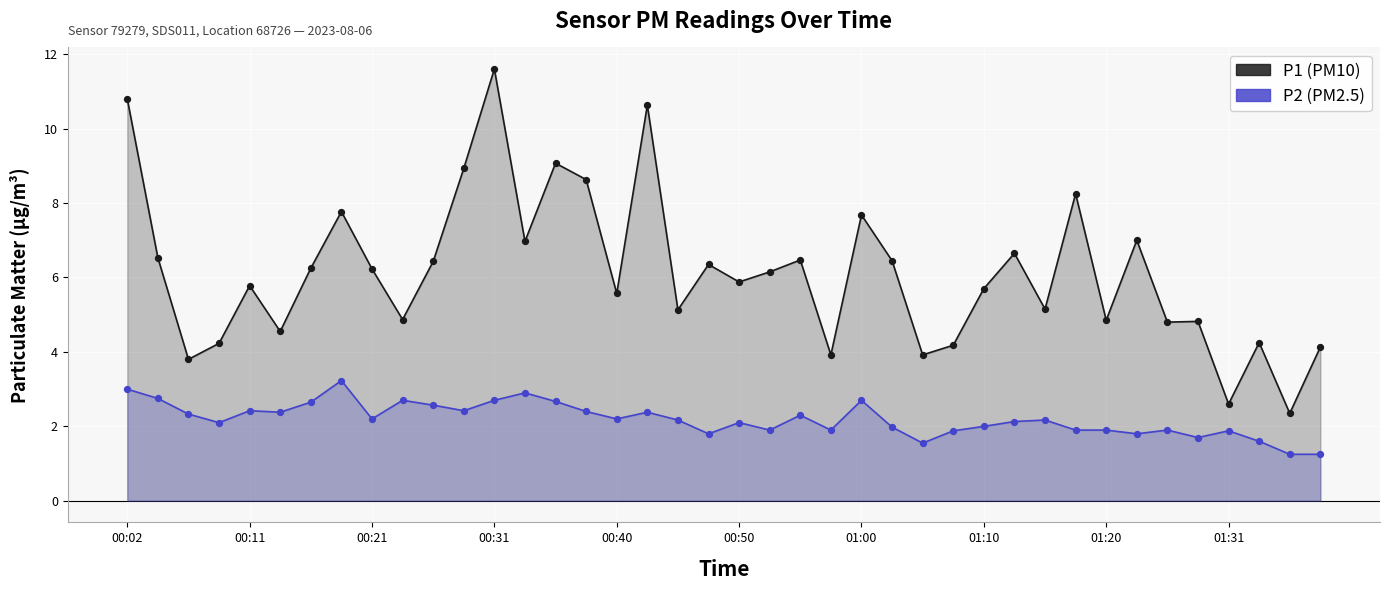

Which series has the largest total across all categories?

P1